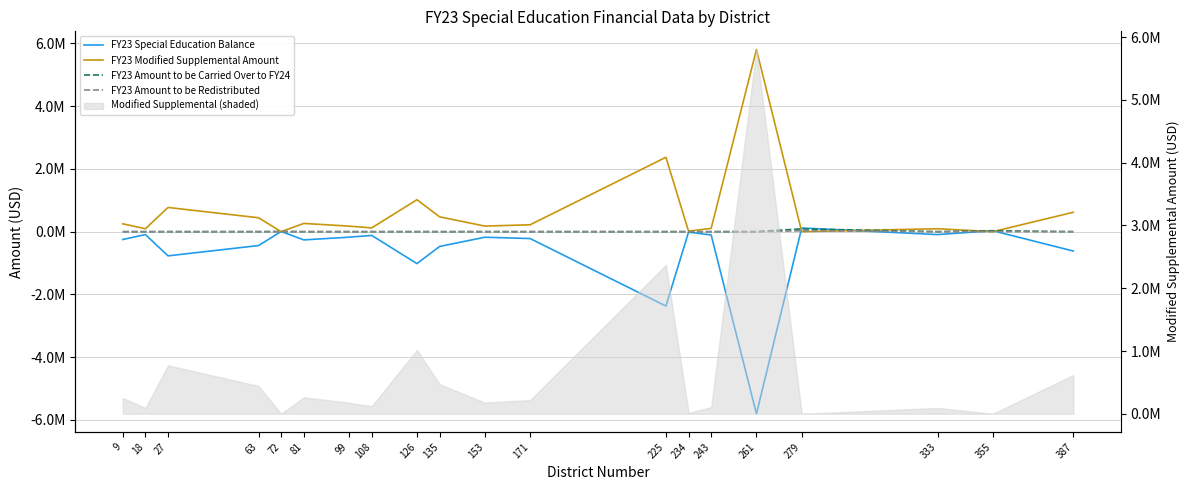

How many lines are shown in the chart?

4